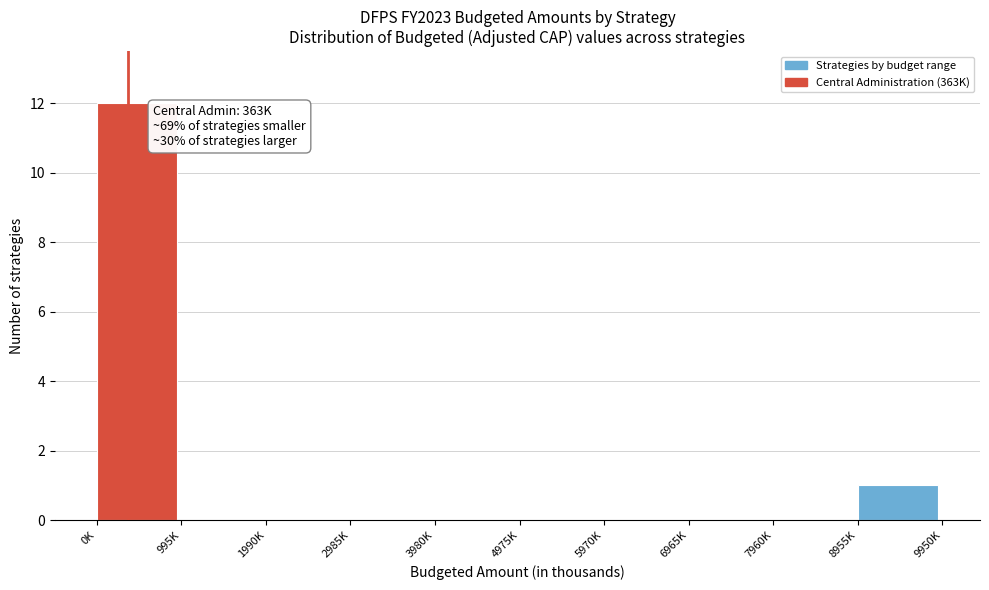

Reading left to right, transcribe all the data shown in this chart.

0K=12	995K=0	1990K=0	2985K=0	3980K=0	4975K=0	5970K=0	6965K=0	7960K=0	8955K=1